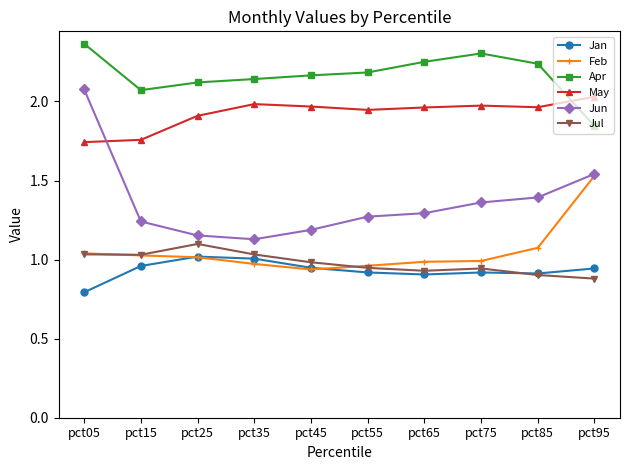

True or false: Jan and Apr intersect in this chart.

False